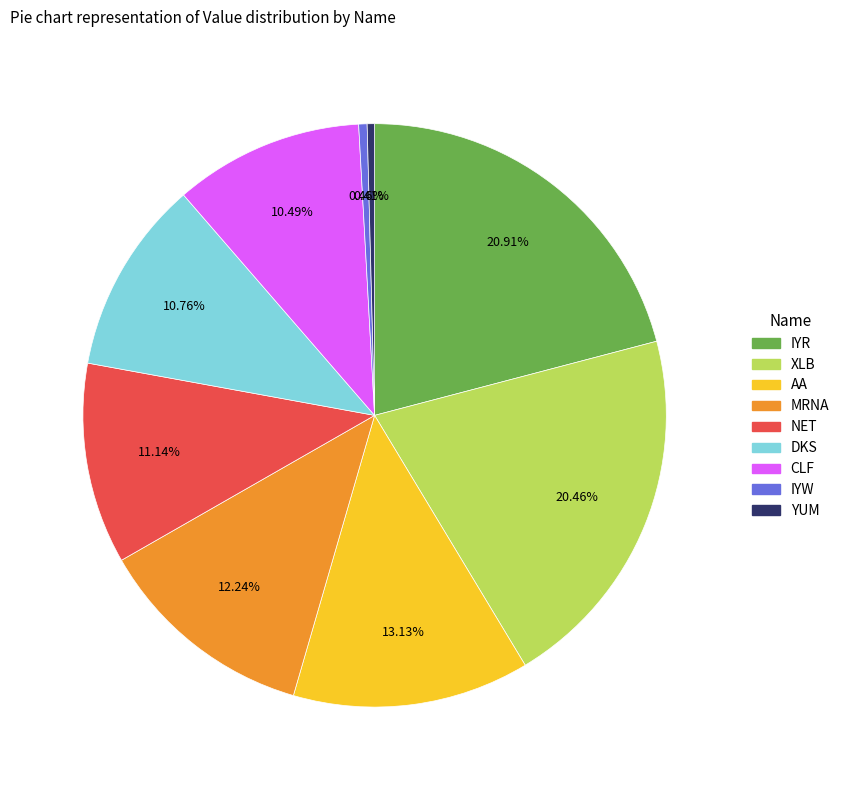

Count the number of slices in the pie.

9